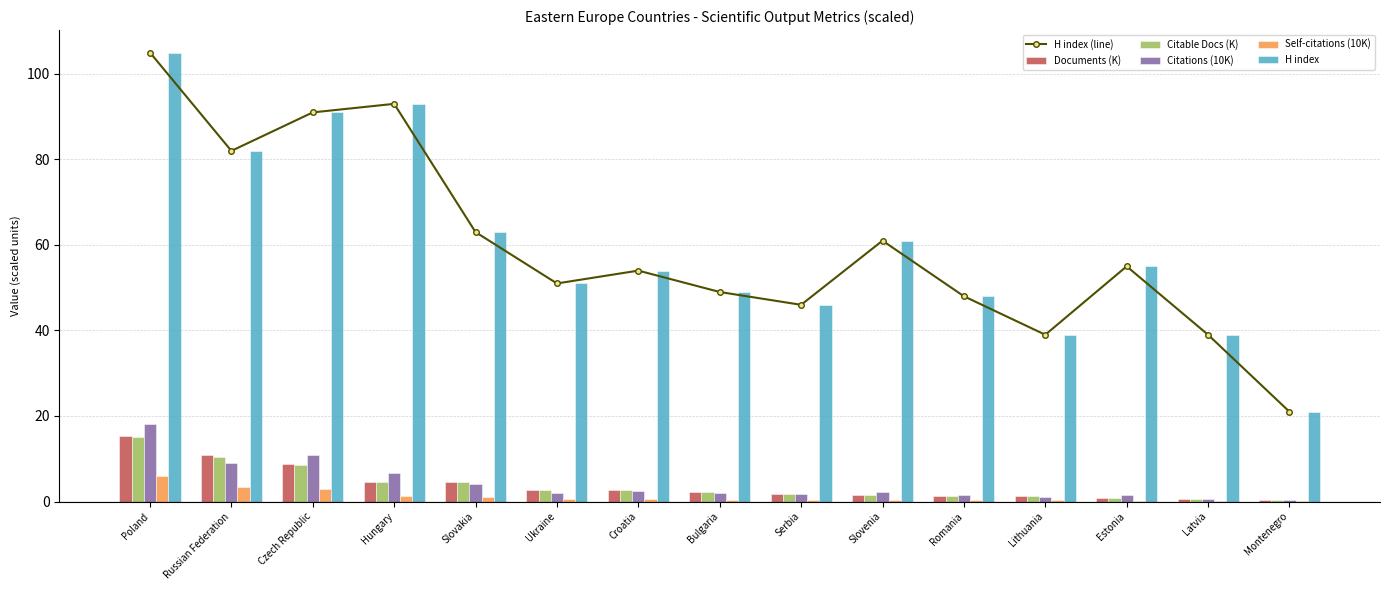

Reading left to right, transcribe all the data shown in this chart.

H index (line): Poland=105.0	Russian Federation=82.0	Czech Republic=91.0	Hungary=93.0	Slovakia=63.0	Ukraine=51.0	Croatia=54.0	Bulgaria=49.0	Serbia=46.0	Slovenia=61.0	Romania=48.0	Lithuania=39.0	Estonia=55.0	Latvia=39.0	Montenegro=21.0
Documents (K): Poland=15.3	Russian Federation=10.9	Czech Republic=8.7	Hungary=4.6	Slovakia=4.5	Ukraine=2.8	Croatia=2.6	Bulgaria=2.2	Serbia=1.8	Slovenia=1.6	Romania=1.4	Lithuania=1.4	Estonia=0.8	Latvia=0.5	Montenegro=0.3
Citable Docs (K): Poland=15.1	Russian Federation=10.5	Czech Republic=8.5	Hungary=4.5	Slovakia=4.5	Ukraine=2.8	Croatia=2.6	Bulgaria=2.2	Serbia=1.8	Slovenia=1.6	Romania=1.3	Lithuania=1.3	Estonia=0.8	Latvia=0.5	Montenegro=0.3
Citations (10K): Poland=18.2	Russian Federation=9.1	Czech Republic=10.9	Hungary=6.7	Slovakia=4.0	Ukraine=1.9	Croatia=2.4	Bulgaria=1.9	Serbia=1.8	Slovenia=2.2	Romania=1.4	Lithuania=1.1	Estonia=1.5	Latvia=0.6	Montenegro=0.3
Self-citations (10K): Poland=6.0	Russian Federation=3.3	Czech Republic=2.9	Hungary=1.3	Slovakia=1.0	Ukraine=0.5	Croatia=0.7	Bulgaria=0.4	Serbia=0.5	Slovenia=0.4	Romania=0.3	Lithuania=0.3	Estonia=0.2	Latvia=0.1	Montenegro=0.1
H index: Poland=105.0	Russian Federation=82.0	Czech Republic=91.0	Hungary=93.0	Slovakia=63.0	Ukraine=51.0	Croatia=54.0	Bulgaria=49.0	Serbia=46.0	Slovenia=61.0	Romania=48.0	Lithuania=39.0	Estonia=55.0	Latvia=39.0	Montenegro=21.0